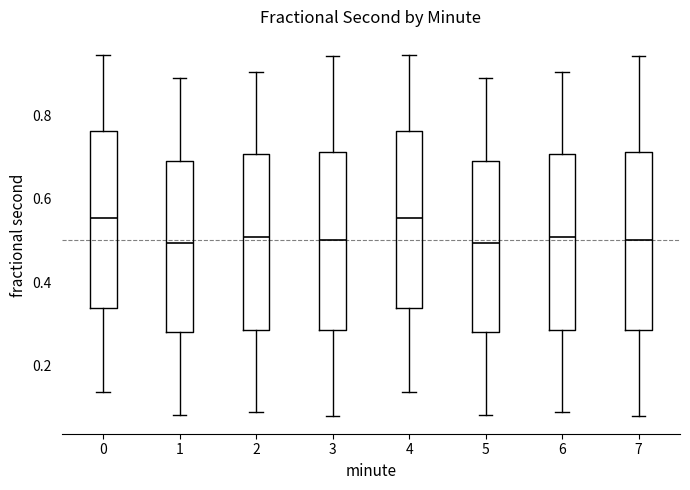

Where does the upper whisker of the box at x = 2 end on the y-axis? The values are not printed on the chart, so give them approximately, as read against the axis.

0.90